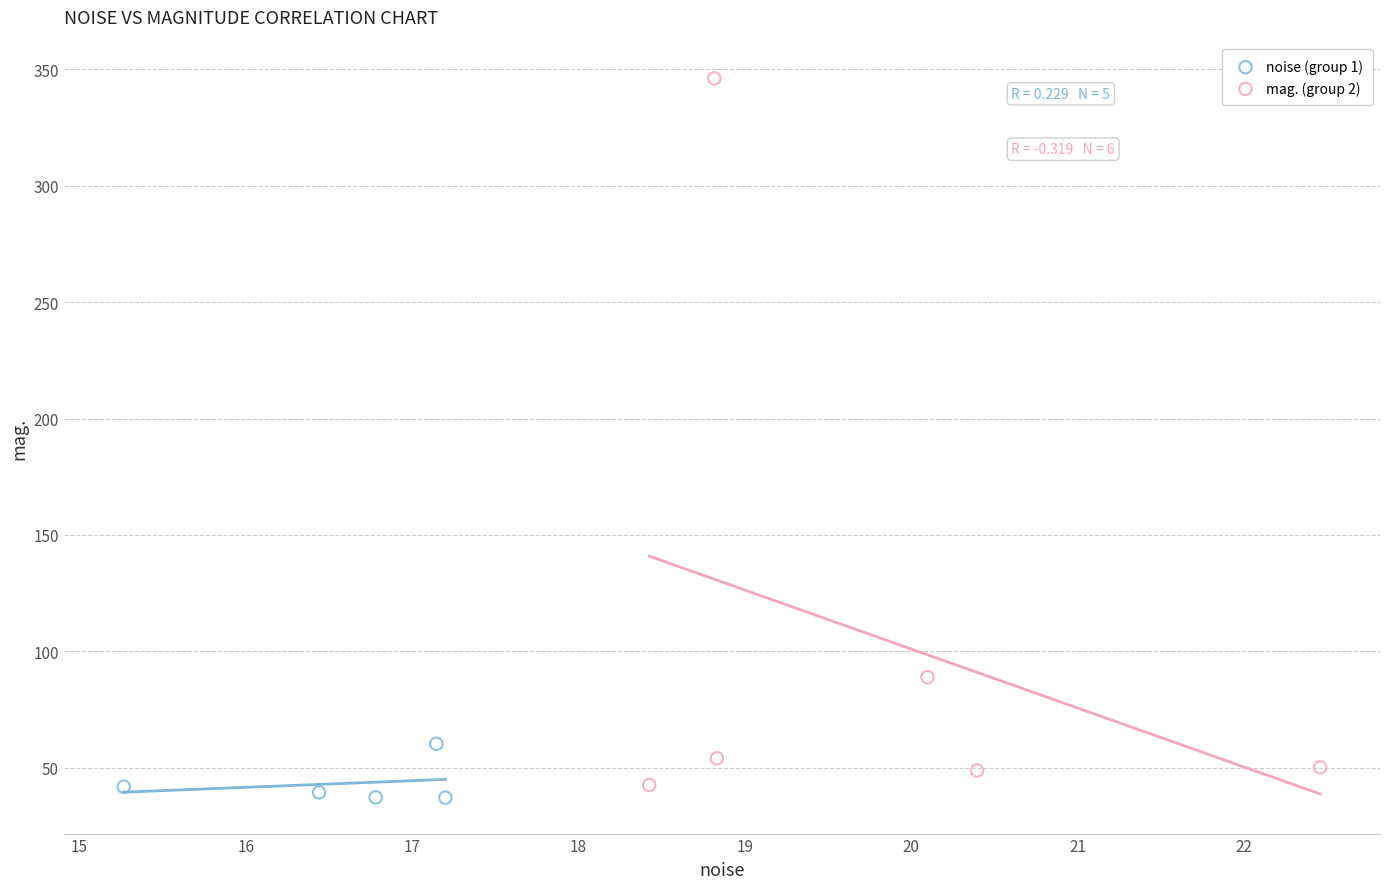

Which series has the largest Y range (max minus min)?

mag. (group 2)